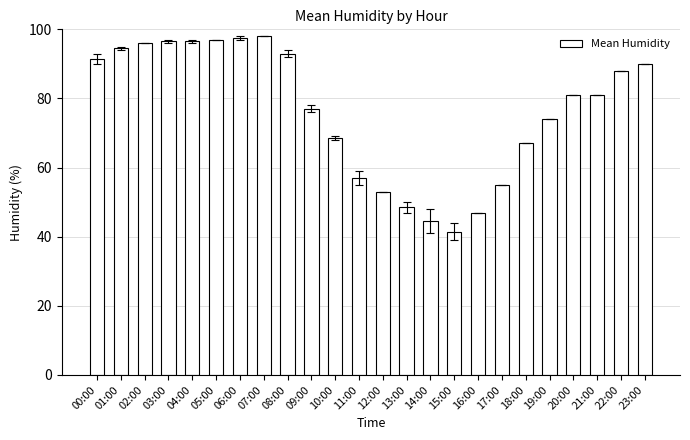

Does the chart contain stacked bars?

No